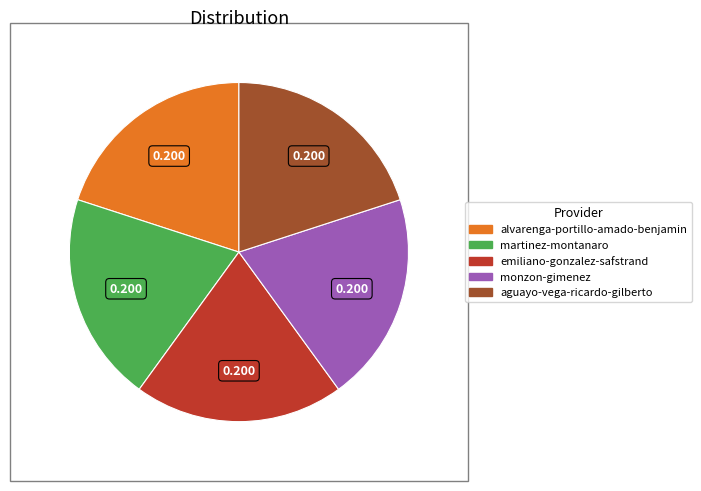

Is there a majority slice in this chart?

No